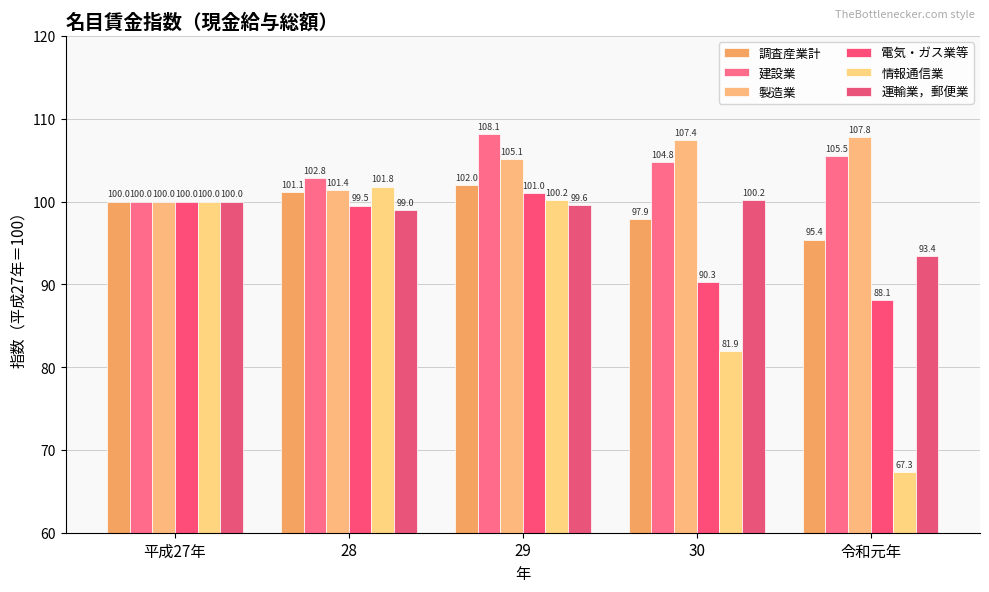

What value does the 調査産業計 series have at 令和元年?

95.4